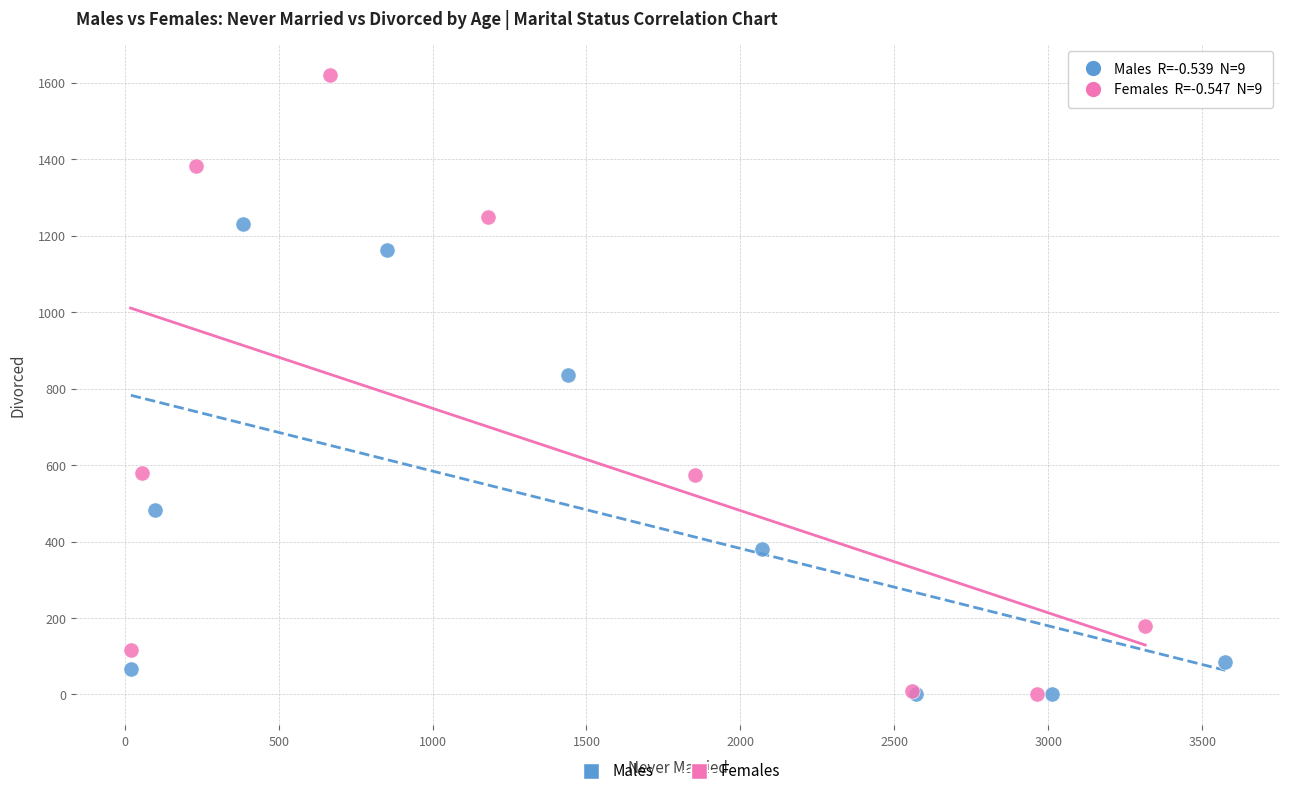

Which series has the largest Y range (max minus min)?

Females